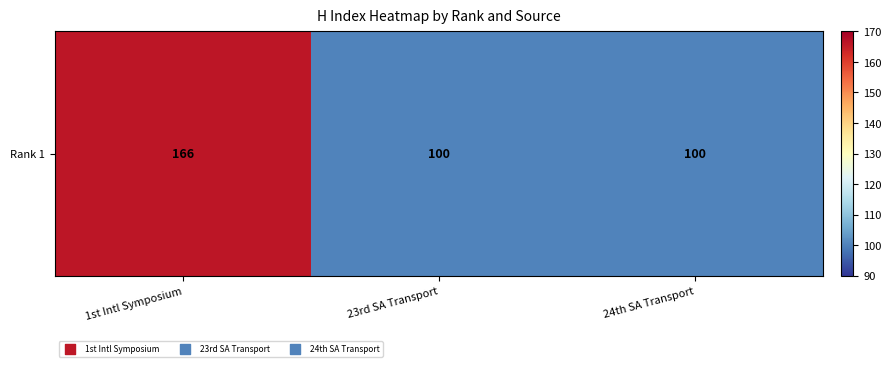

List the labels in order of value, largest first.

1st Intl Symposium, 23rd SA Transport, 24th SA Transport